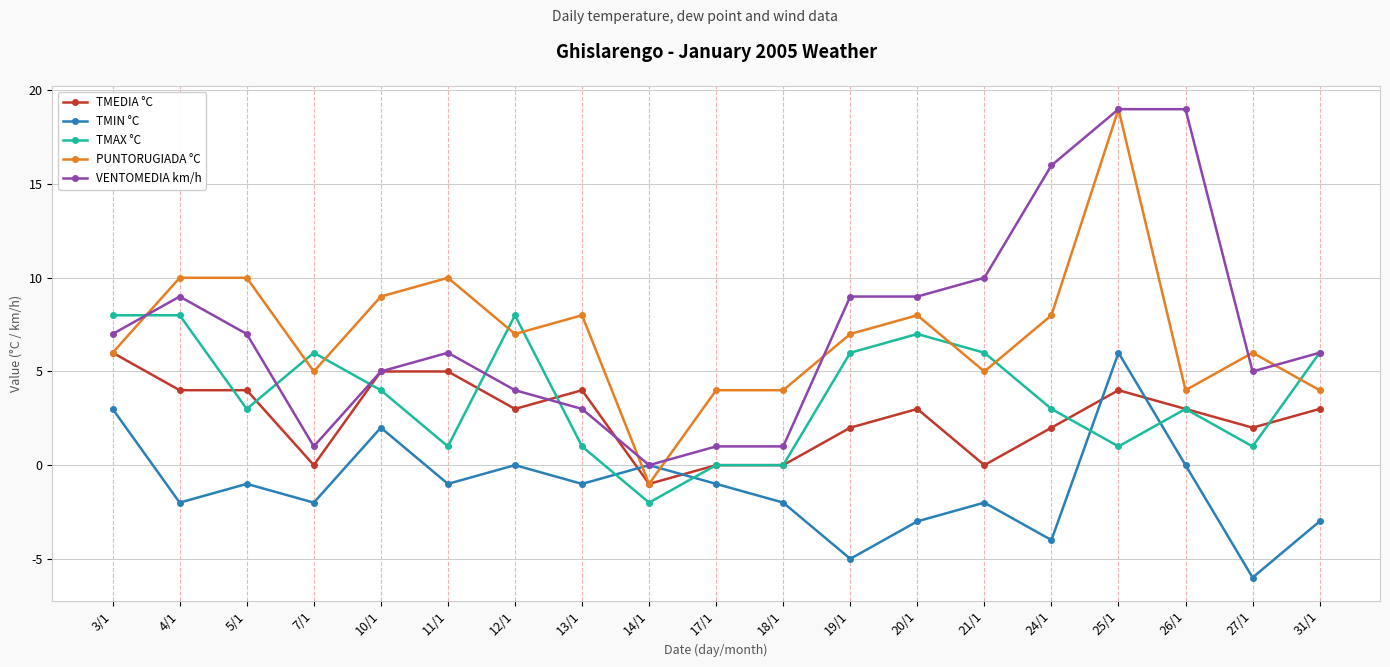

At which label does TMIN °C reach its minimum?

27/1